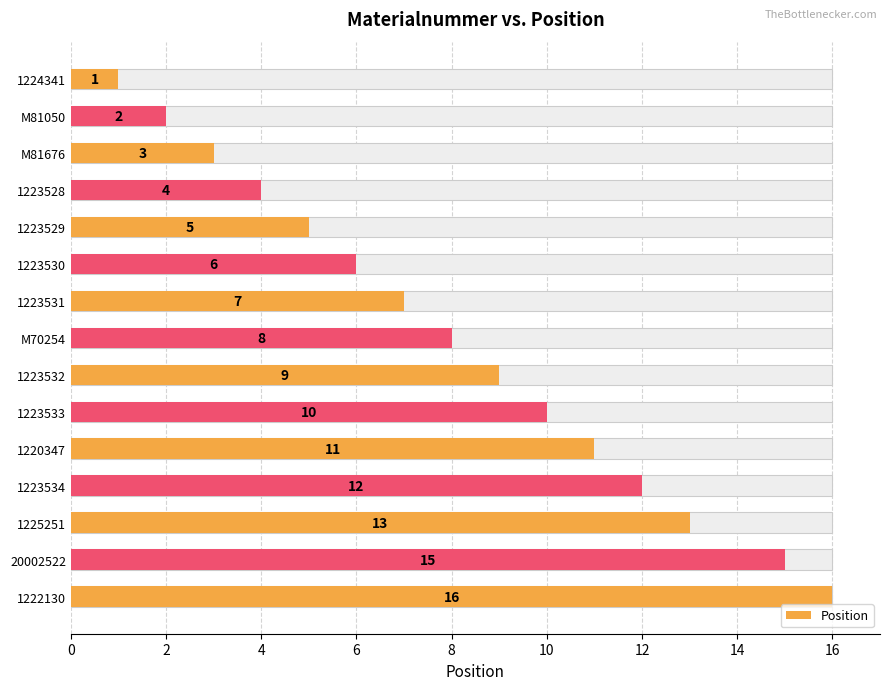

How many values exceed 8?

7